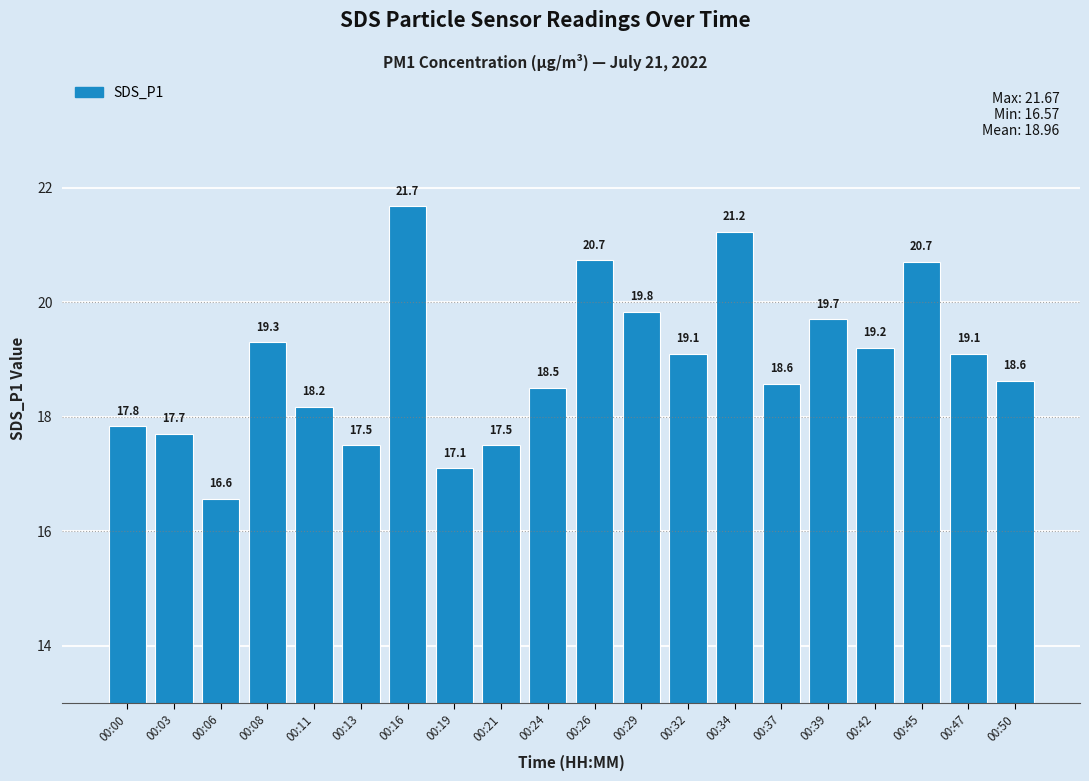

Which category has the highest value across all series?

00:16